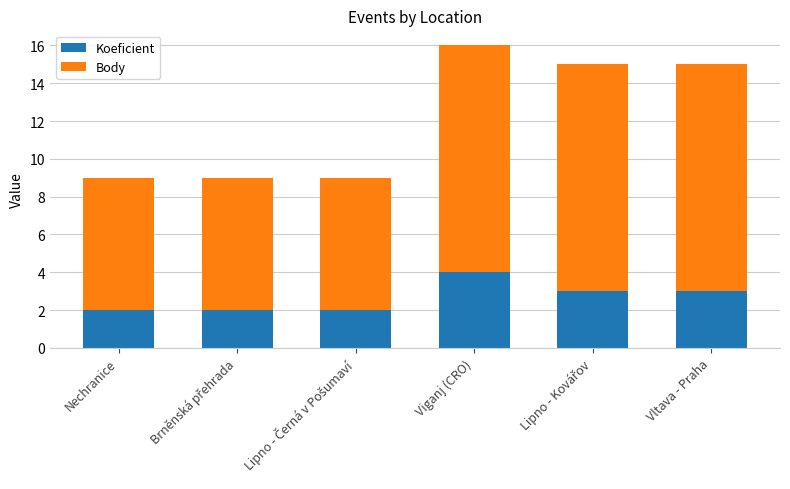

What is the total value across all series at Vltava - Praha?

15